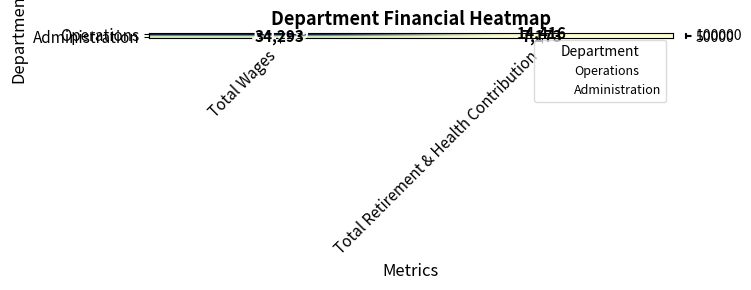

At which category is the sum across all series the highest?

Total Wages